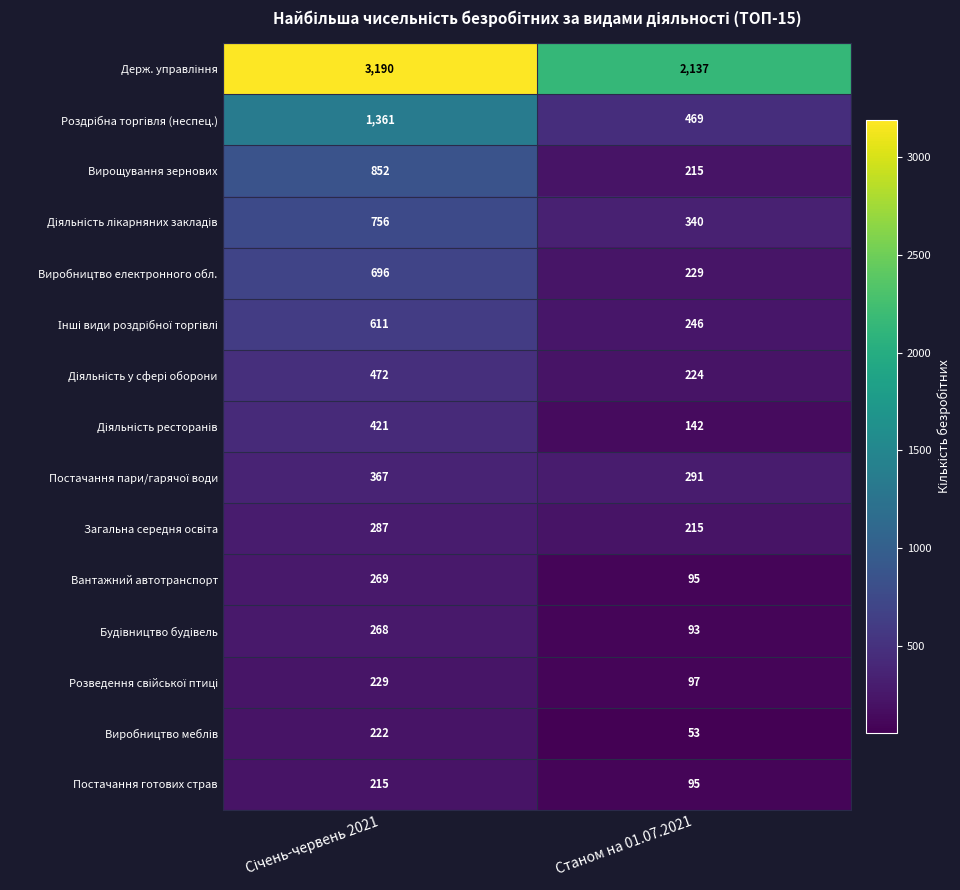

What is the spread (max minus min) of values at Станом на 01.07.2021?

2084